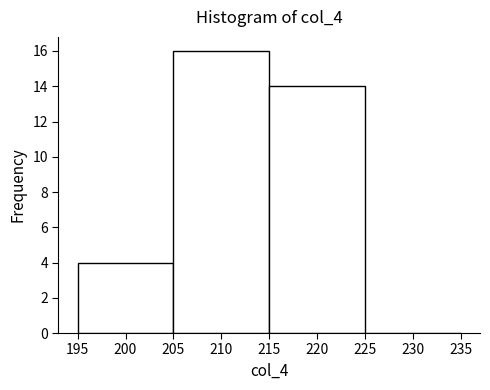

Over which range of the x-axis is the bar tallest?

205 to 215